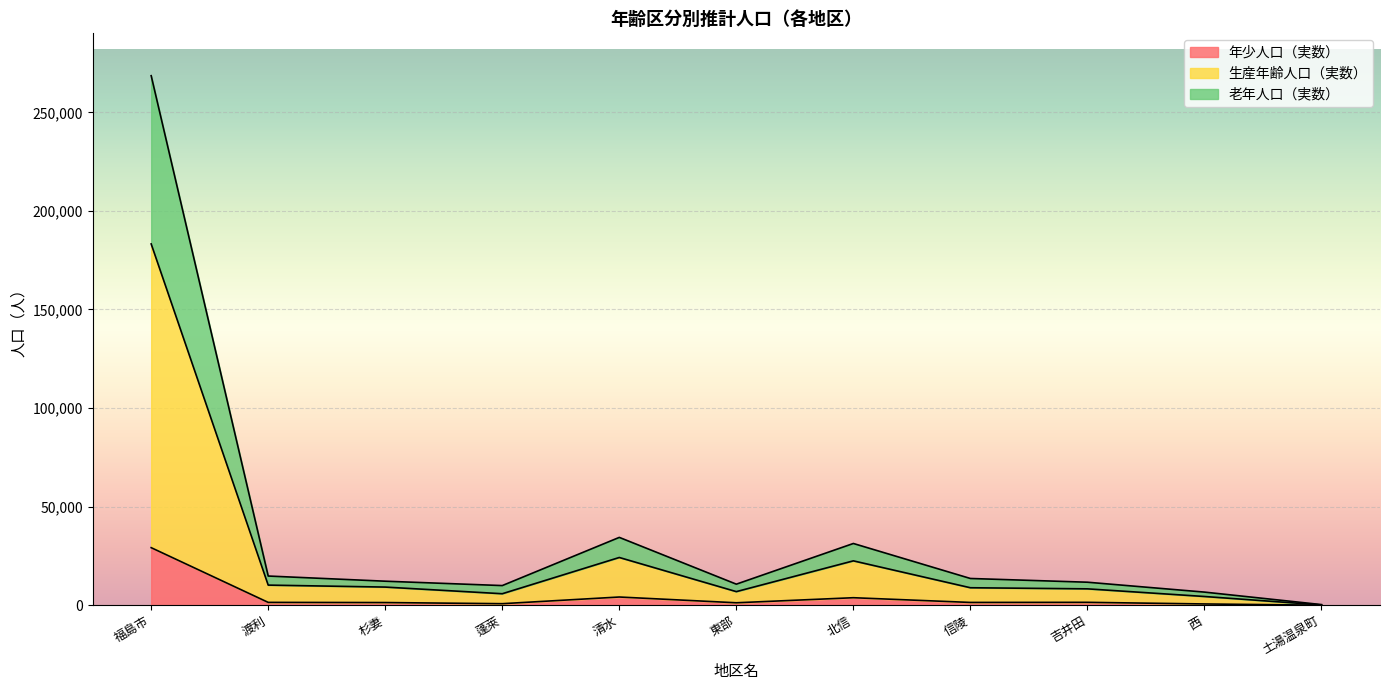

What is the maximum value for 年少人口（実数）?

29188